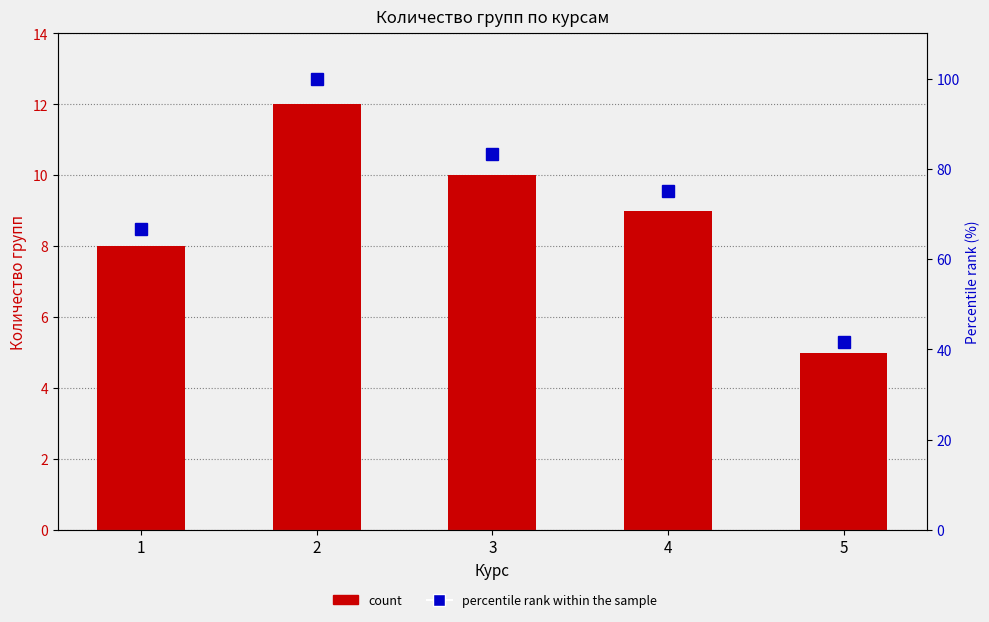

How many data points in count are less than 9?

2